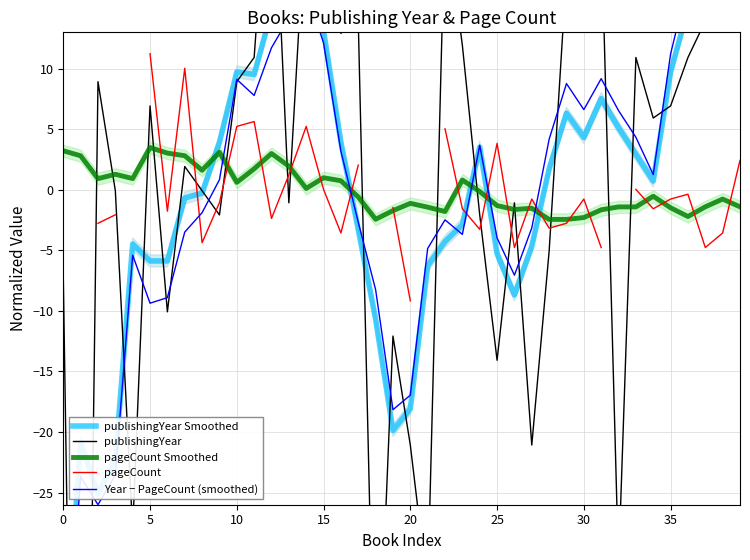

What is the total value across all series at 9?

4.7